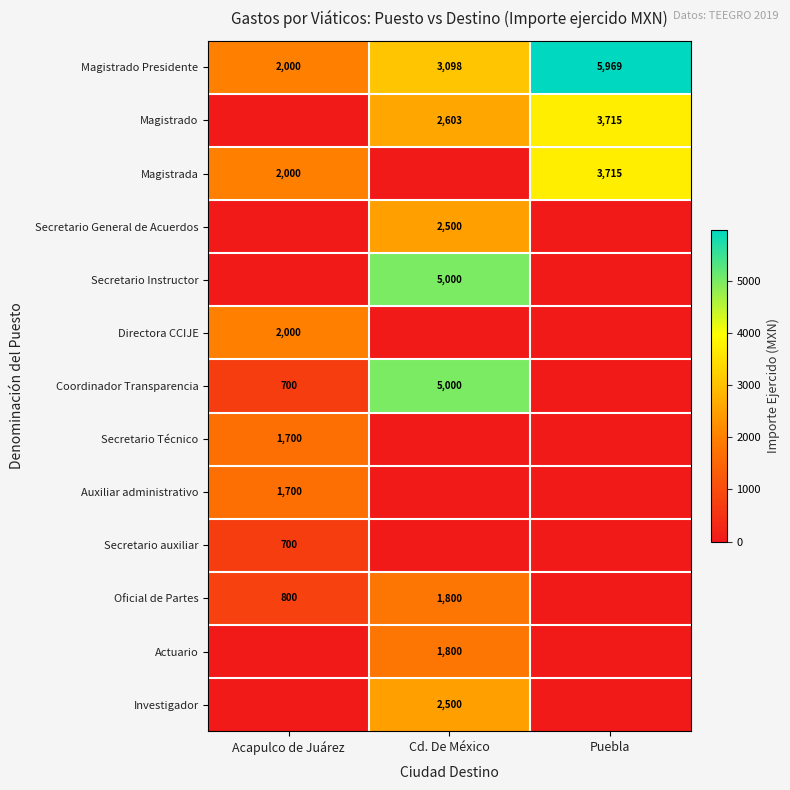

The Coordinador Transparencia series shows 6799 at Cd. De México. True or false?

False